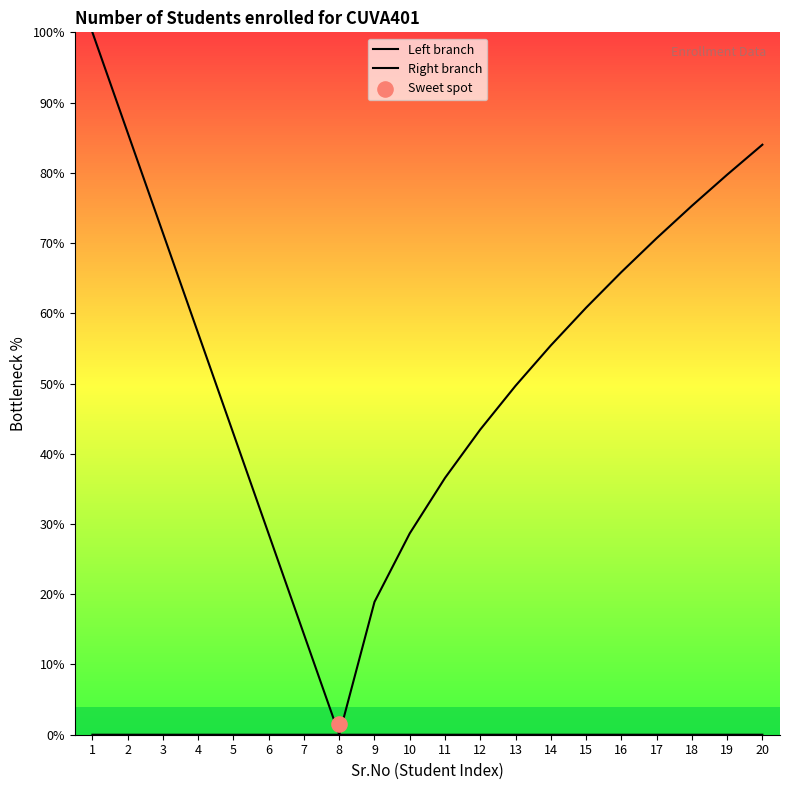

What is the total value across all series at 11?

36.6